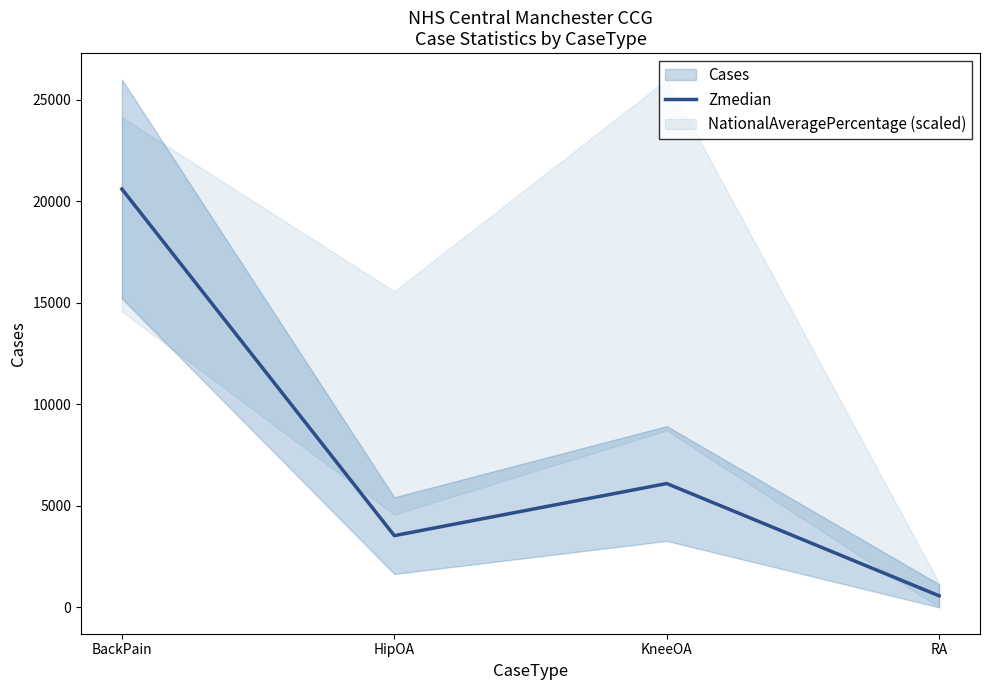

How many interior local valleys (lower than both neighbors) does the data have?

1